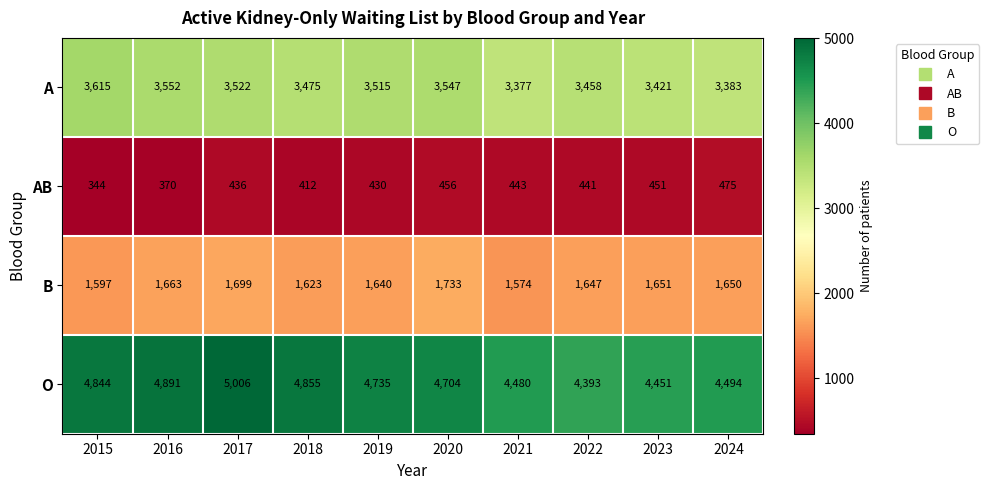

Which category has the lowest value across all series?

2015